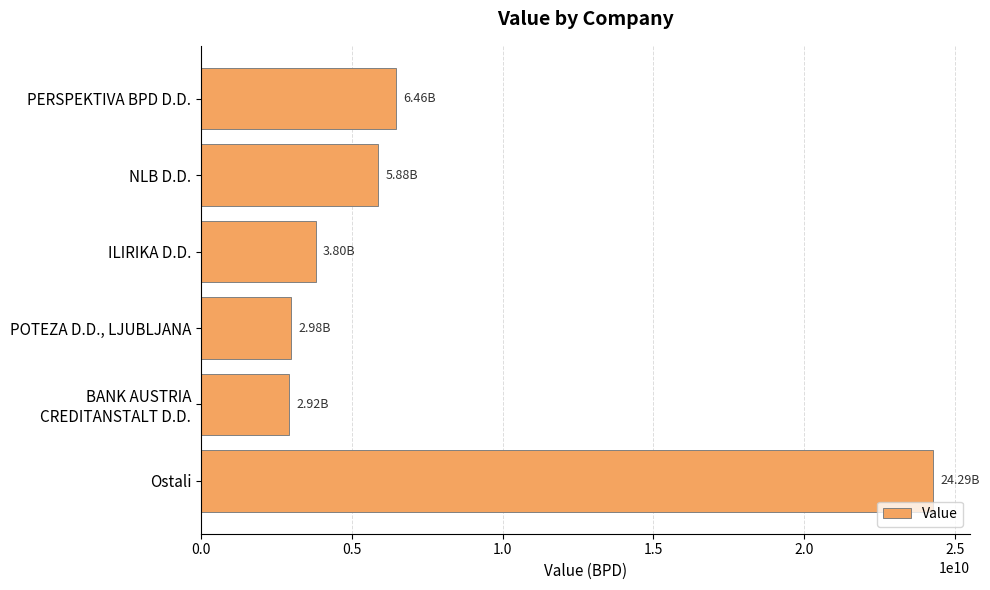

What is the sum of all values?

46332422931.5